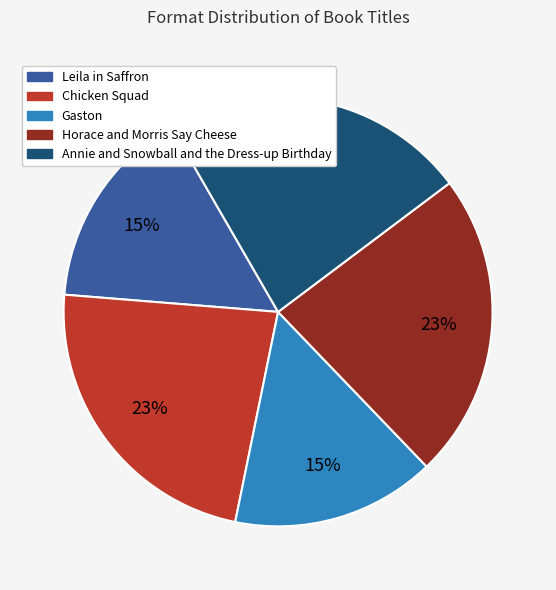

Count the number of slices in the pie.

5